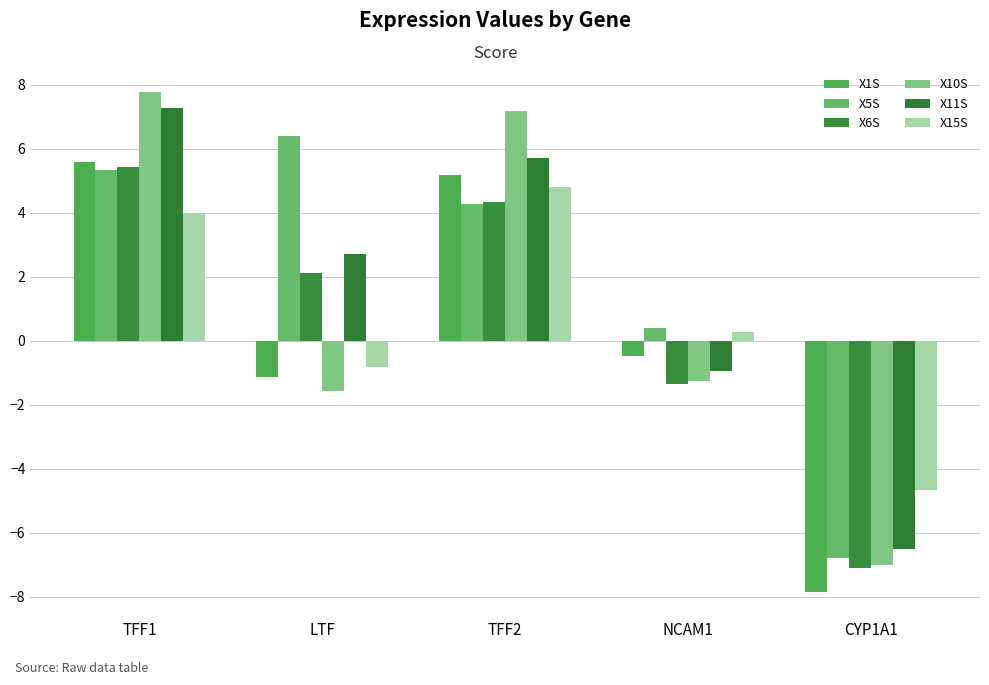

Rank the series by their maximum value, from highest to lowest.

X10S, X11S, X5S, X1S, X6S, X15S